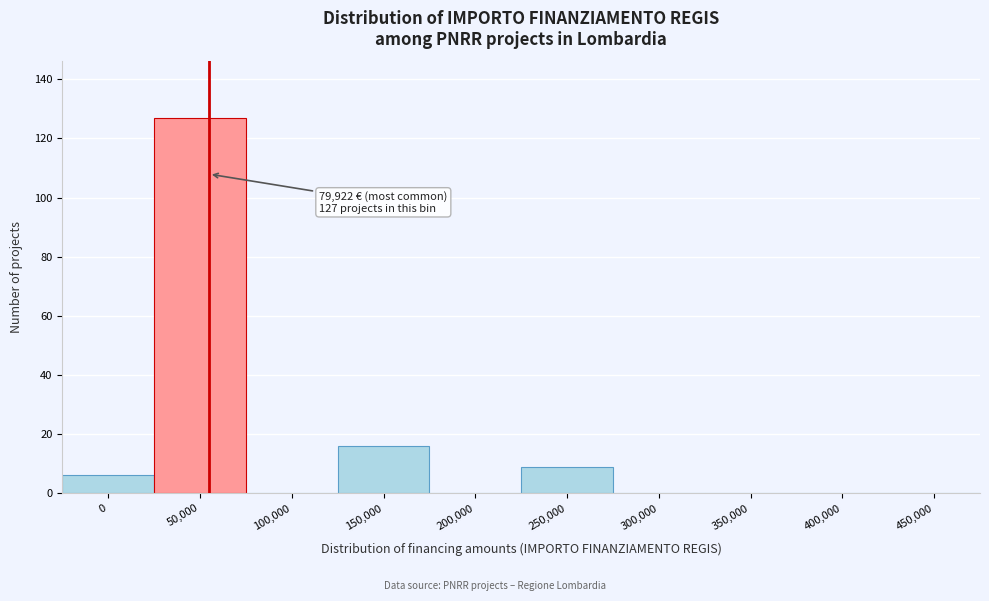

Reading left to right, list all the values displayed in this chart.

0=6	50,000=127	100,000=0	150,000=16	200,000=0	250,000=9	300,000=0	350,000=0	400,000=0	450,000=0